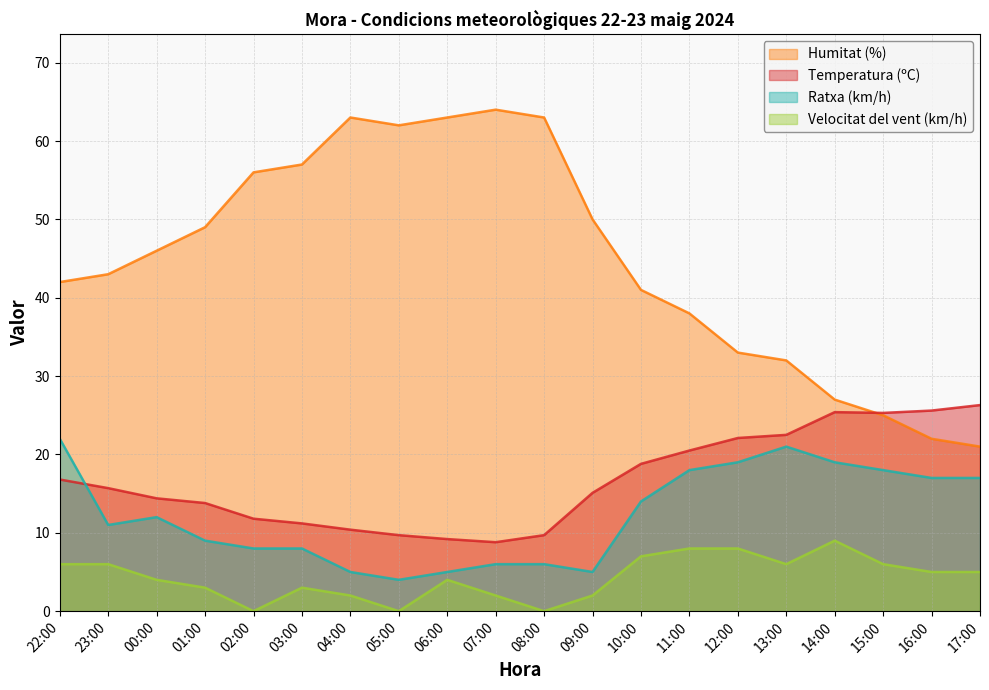

Which series has the widest spread of values?

Humitat (%)